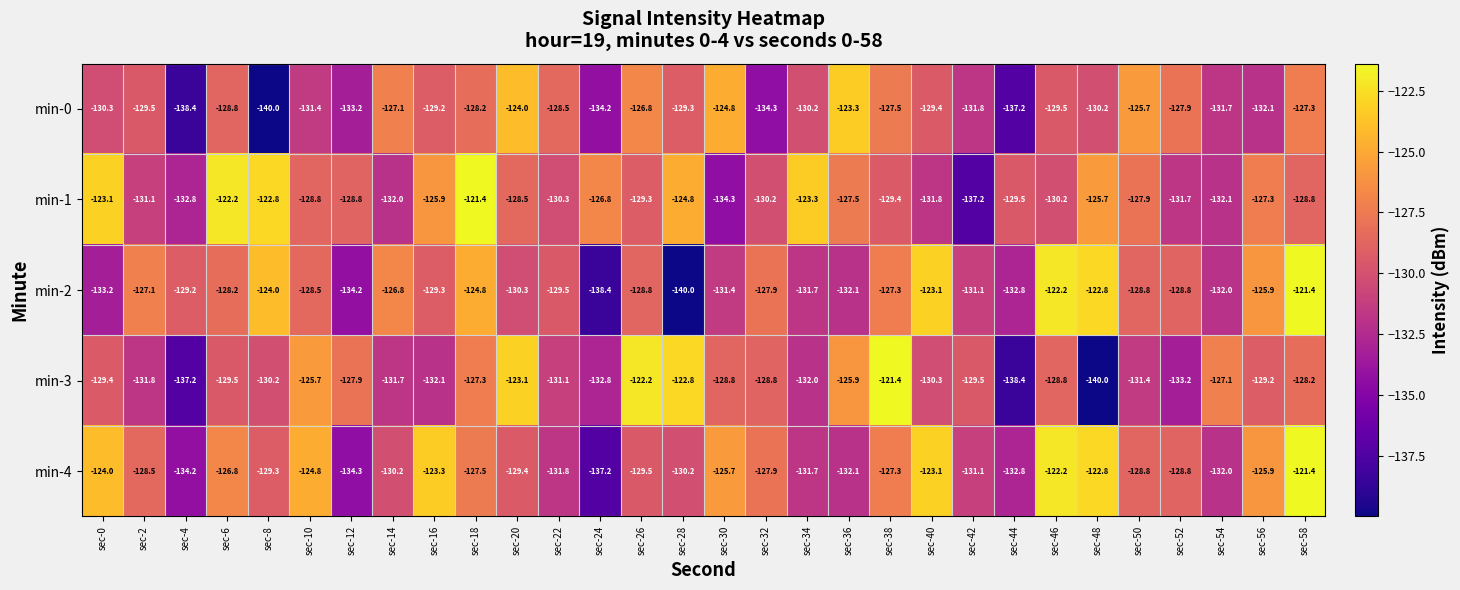

At which category is the sum across all series the highest?

sec-58